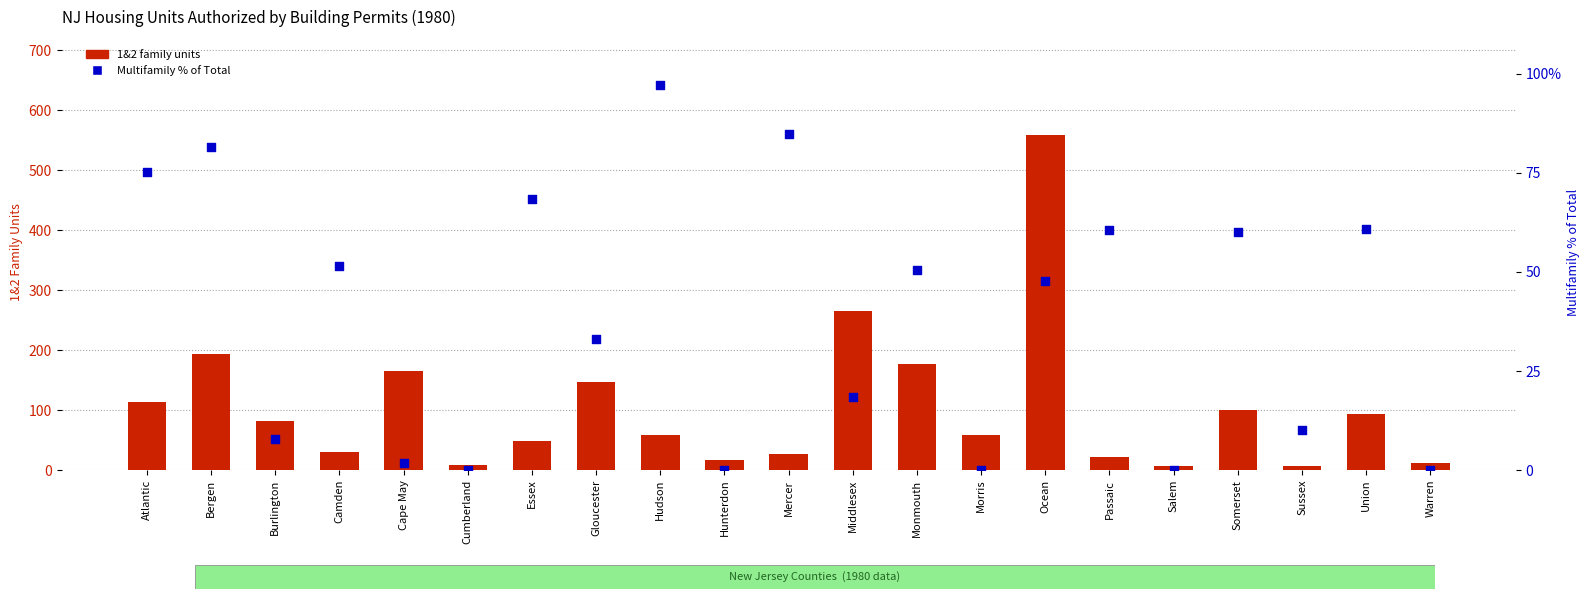

Which series contains the lowest Y value?

Multifamily % of Total